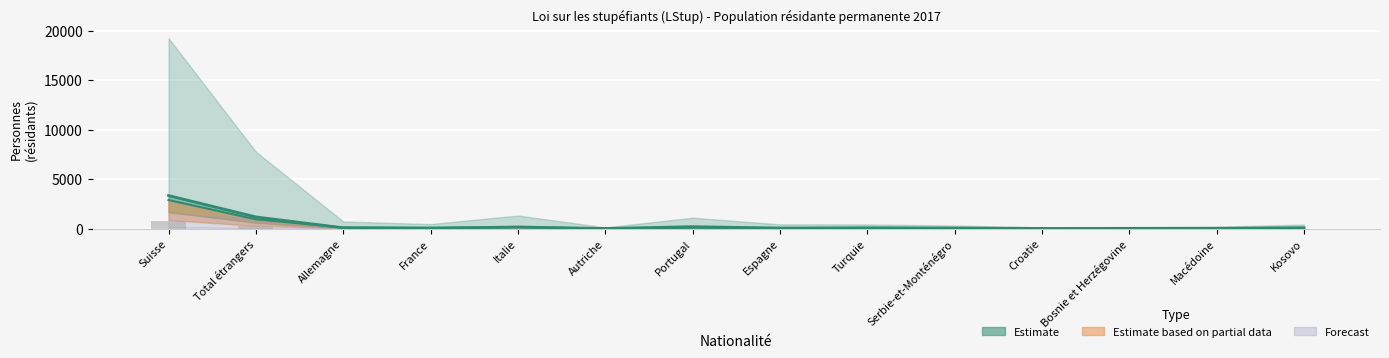

True or false: Femmes Total has a value of 2896 at Suisse.

True